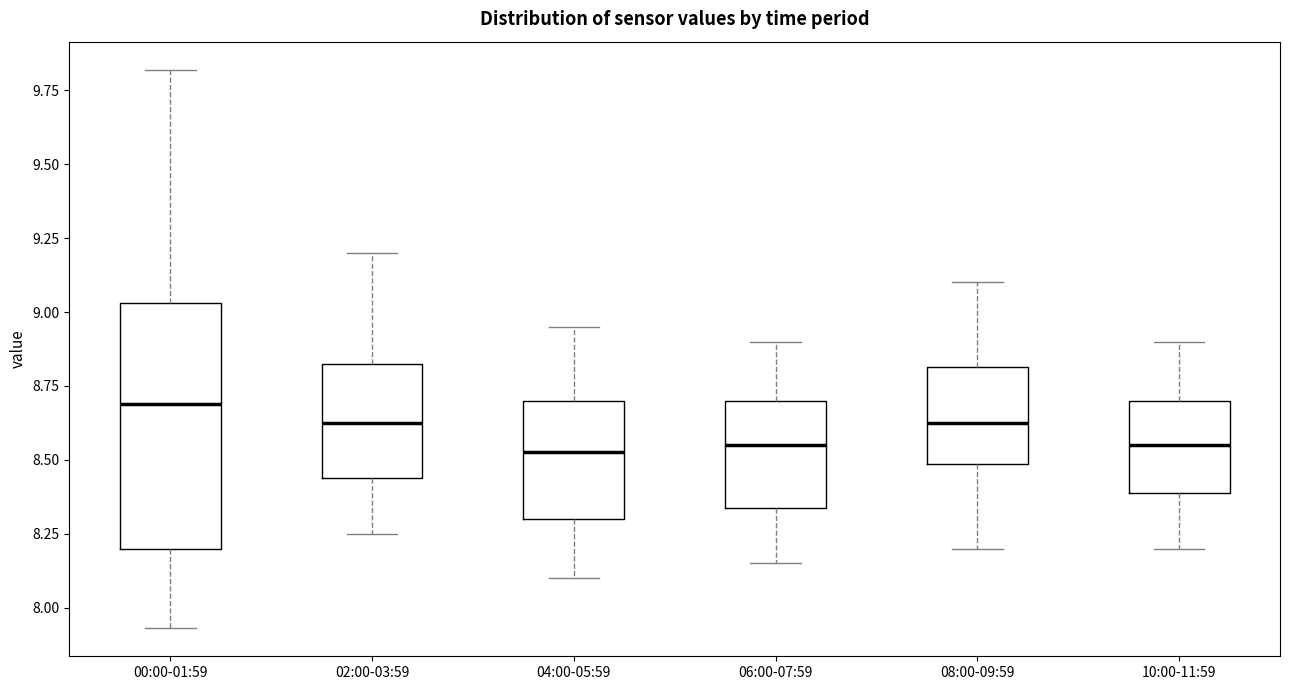

Where does the median line of the box for 08:00-09:59 sit on the y-axis? The values are not printed on the chart, so give them approximately, as read against the axis.

8.65